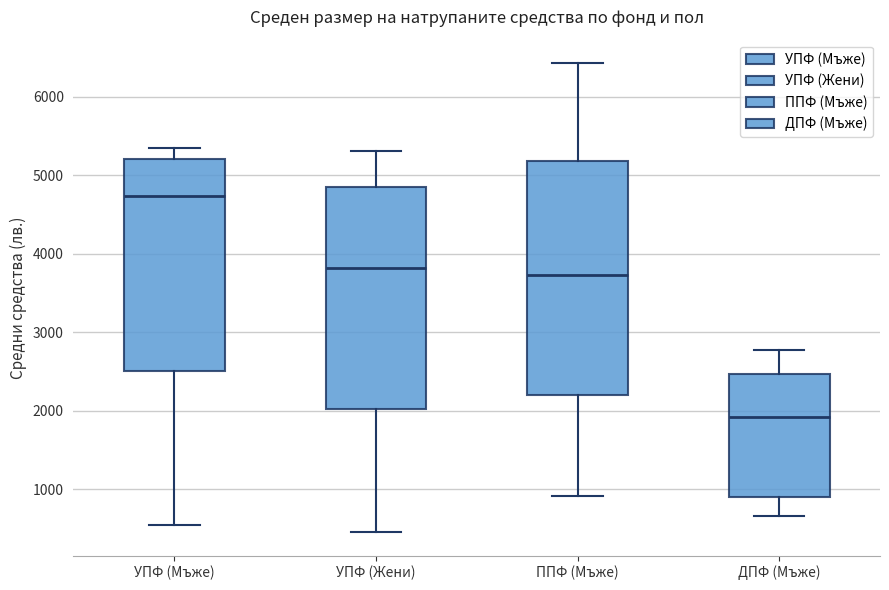

Where does the median line of the box for УПФ (Жени) sit on the y-axis? The values are not printed on the chart, so give them approximately, as read against the axis.

3800